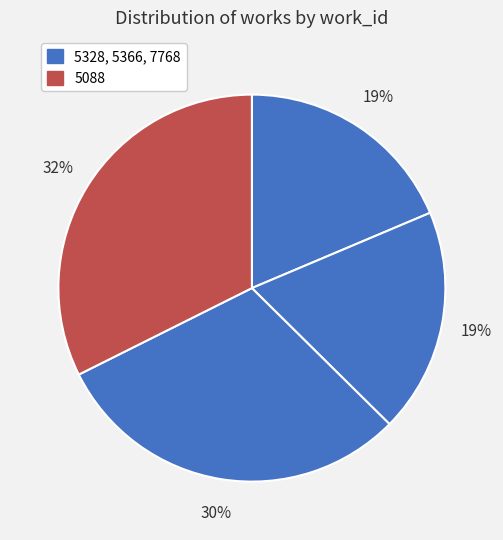

How many slices are in this pie chart?

4